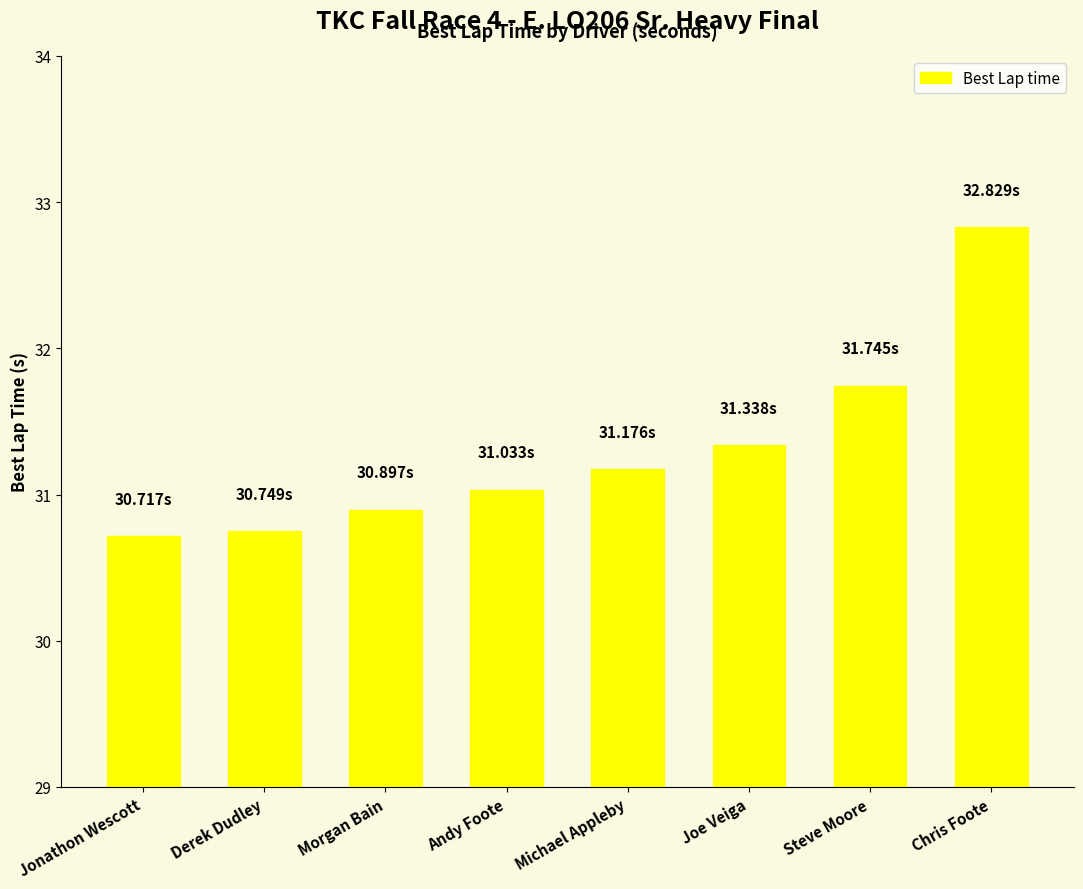

Approximately how many times larger is the value at Joe Veiga compared to Michael Appleby?

1.0